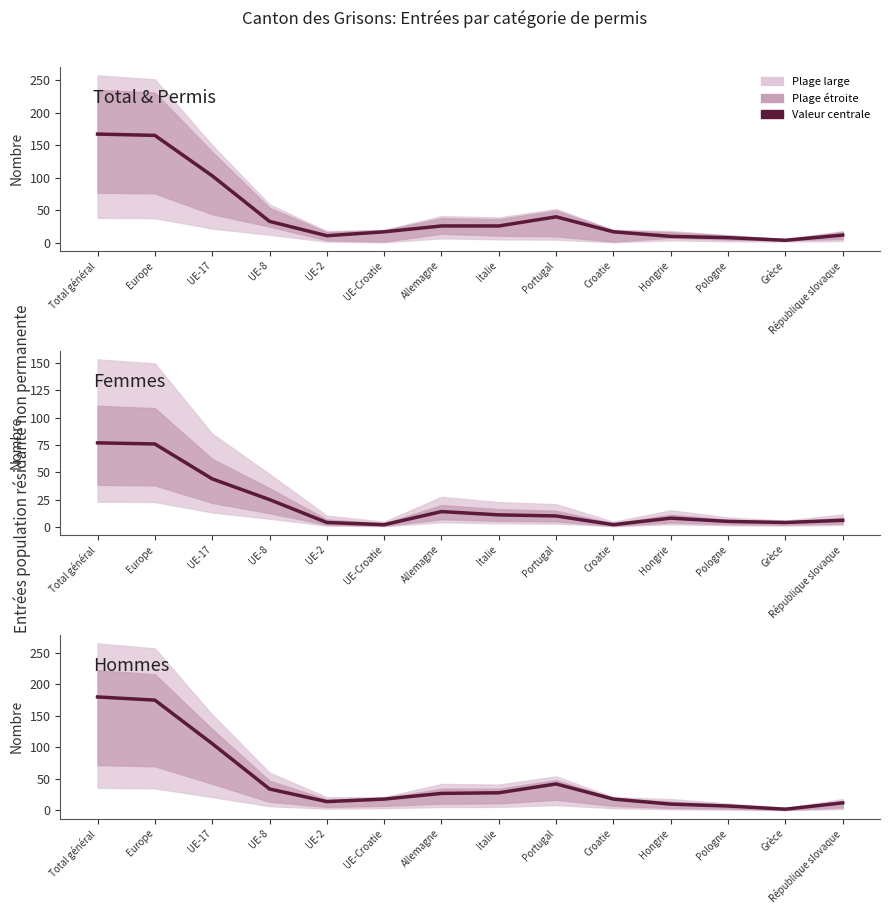

At which category does Femmes reach its first local peak?

Allemagne